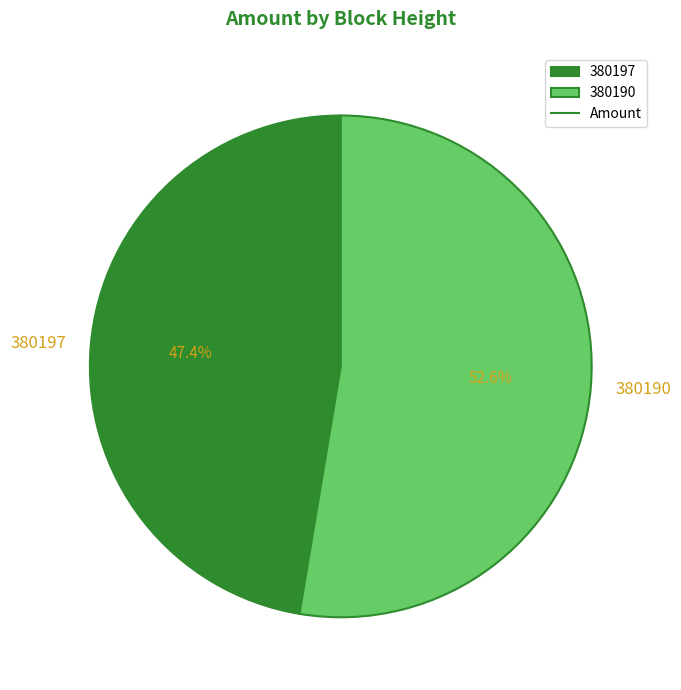

How many segments does this pie chart have?

2